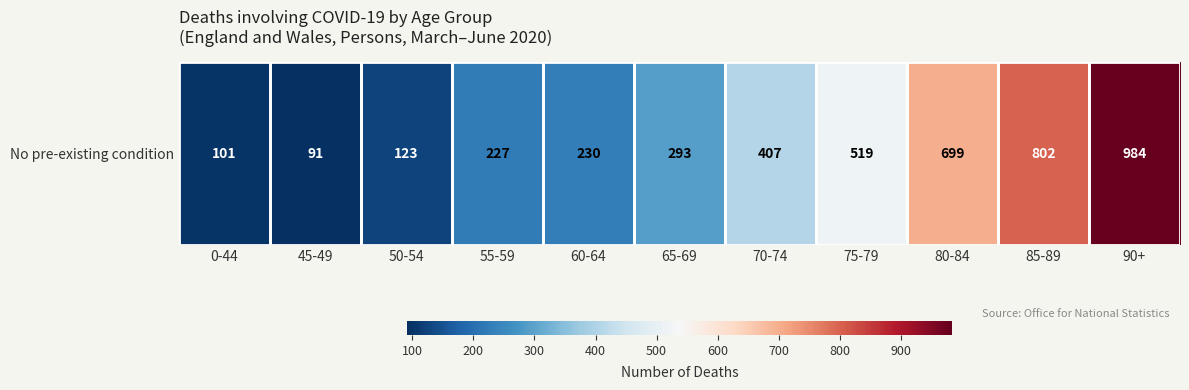

The chart shows a value of 1220 at 85-89. True or false?

False